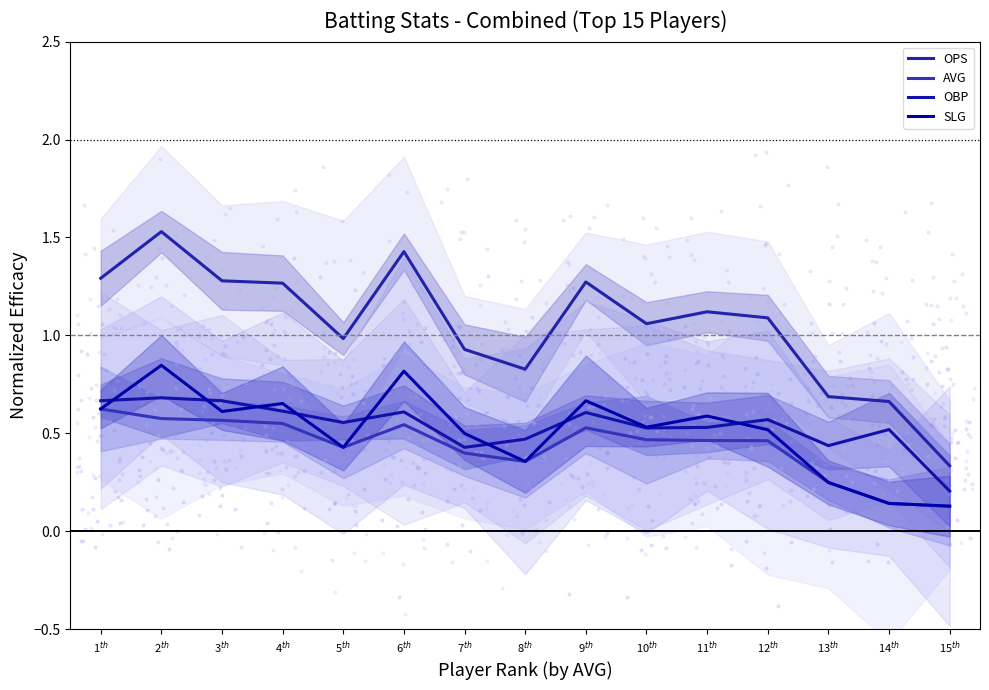

Is the value of AVG at 1$^{th}$ greater than the value of SLG at 4$^{th}$?

No